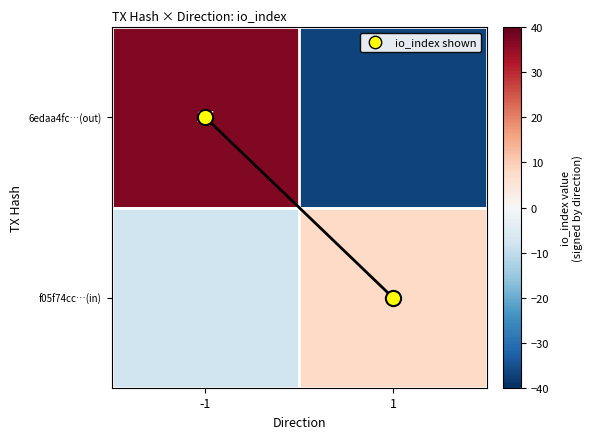

Is it true that 6edaa4fc…(out) equals -19 at 1?

False